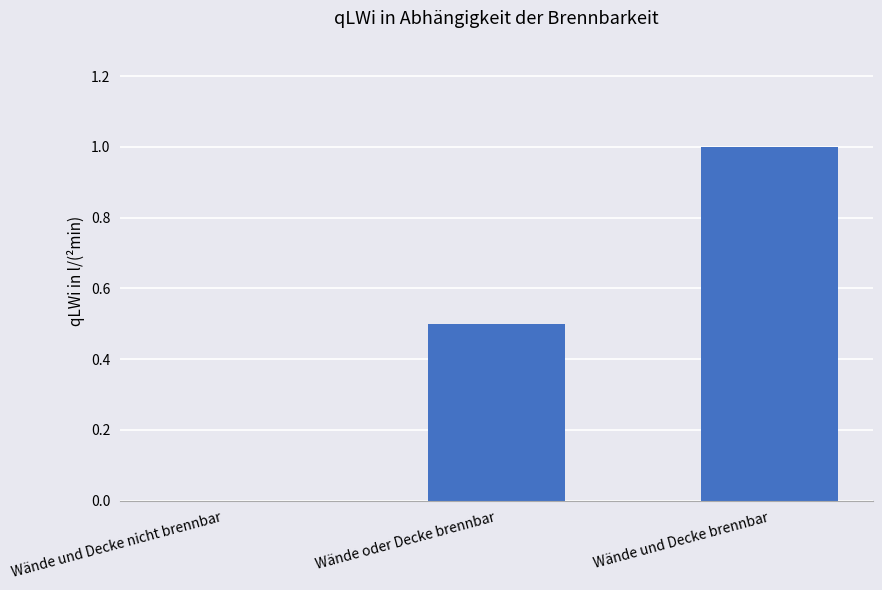

Reading right to left, what are all the values shown in this chart?

Wände und Decke brennbar=1.0	Wände oder Decke brennbar=0.5	Wände und Decke nicht brennbar=0.0